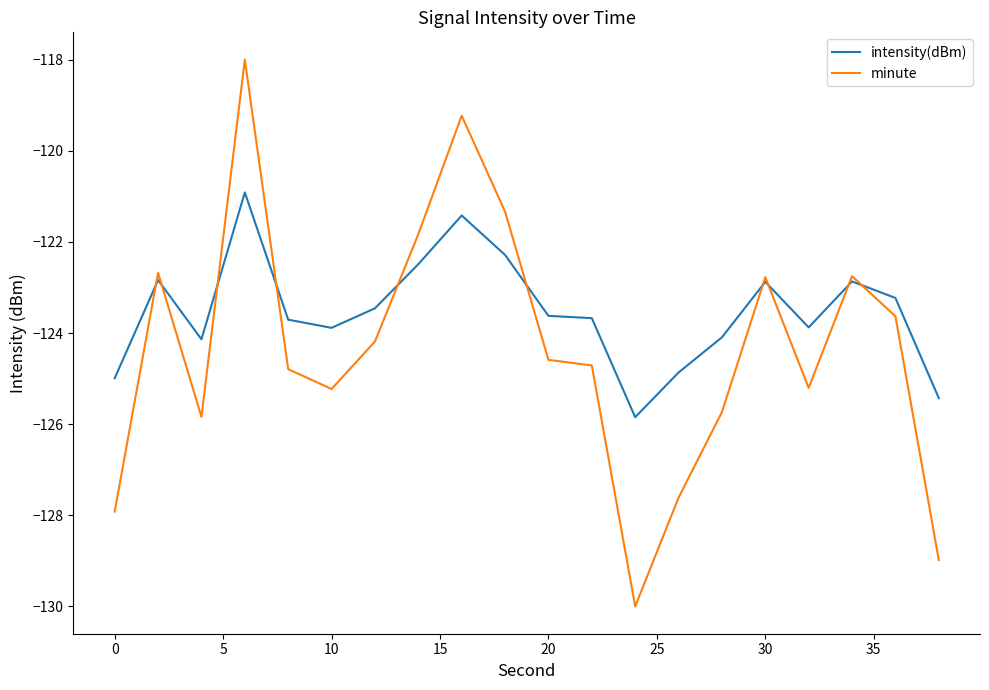

Count the number of data series in this chart.

2